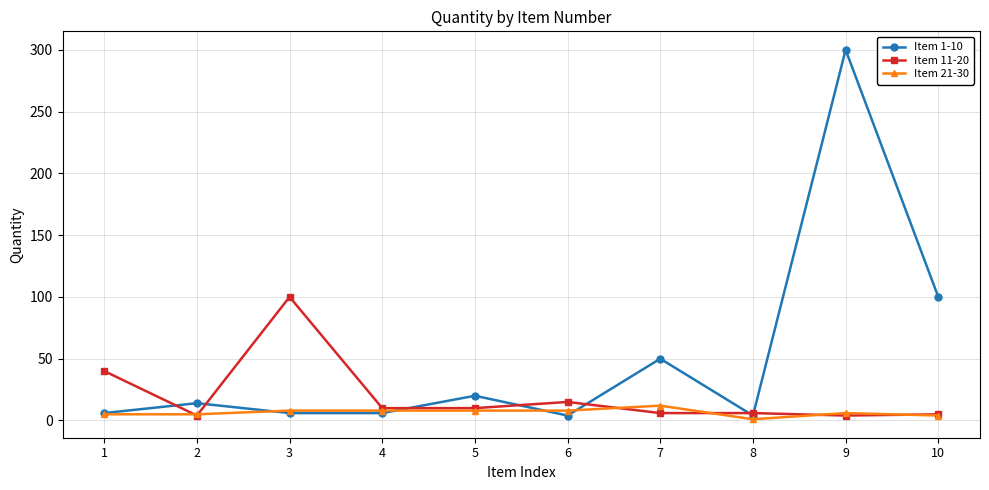

List the series in order of their peak value, highest first.

Item 1-10, Item 11-20, Item 21-30